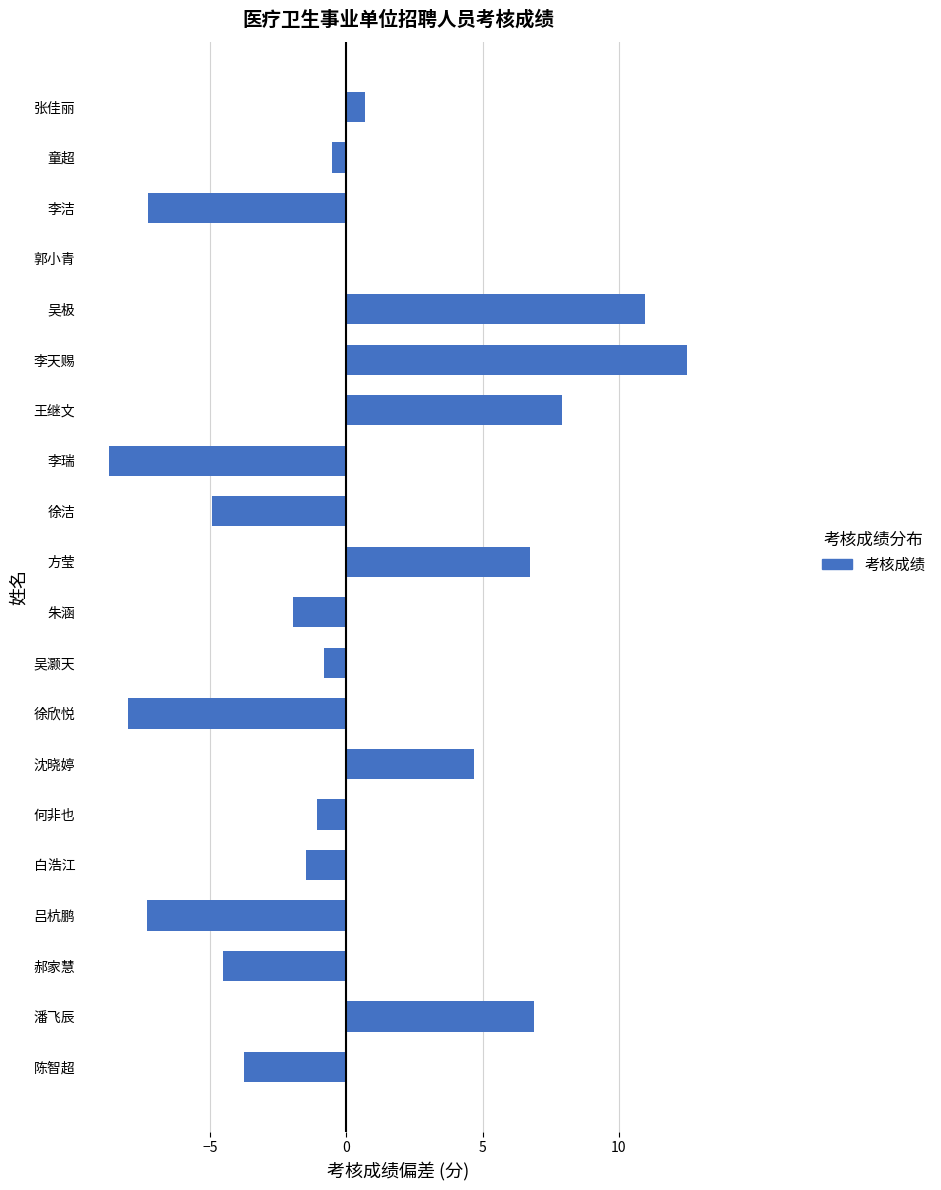

Which label corresponds to the largest value in the chart?

李天赐